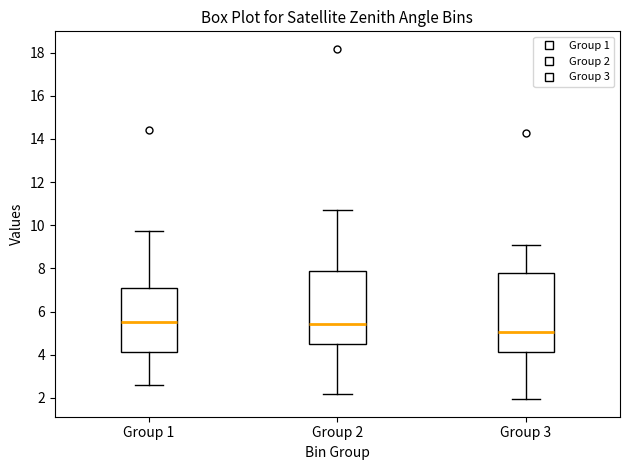

Where does the median line of the box for Group 3 sit on the y-axis? The values are not printed on the chart, so give them approximately, as read against the axis.

5.0